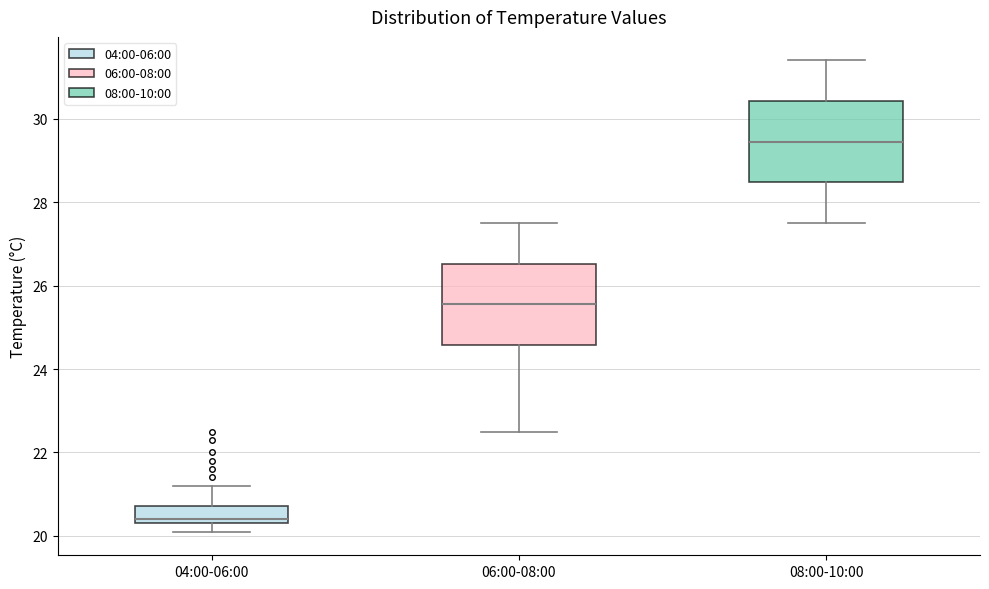

Which box's median line is the highest?

08:00-10:00